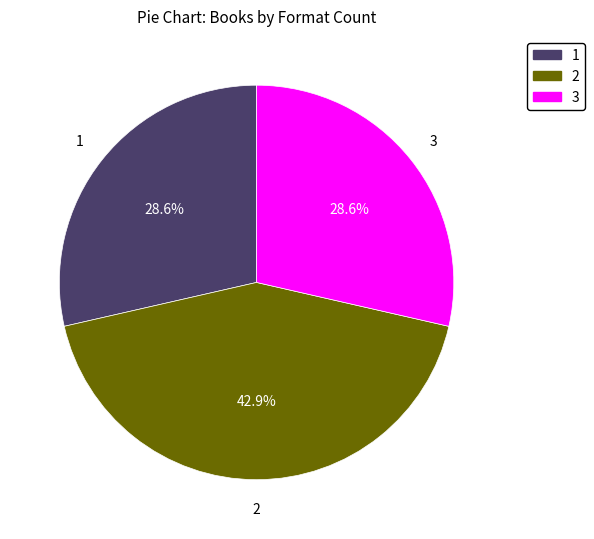

Is there a majority slice in this chart?

No